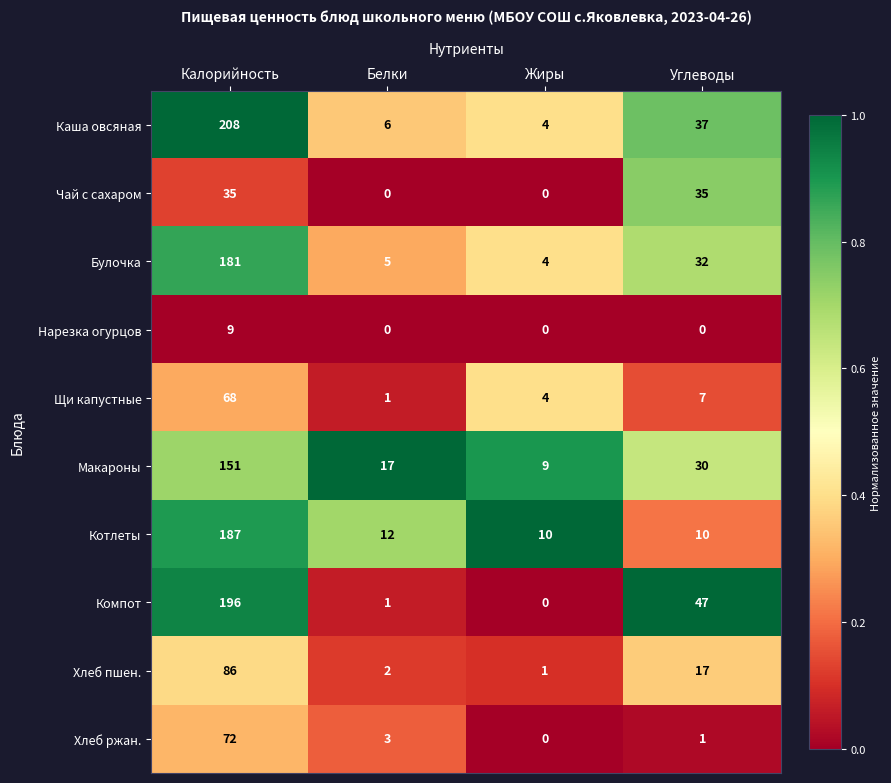

How many series are shown in this chart?

10